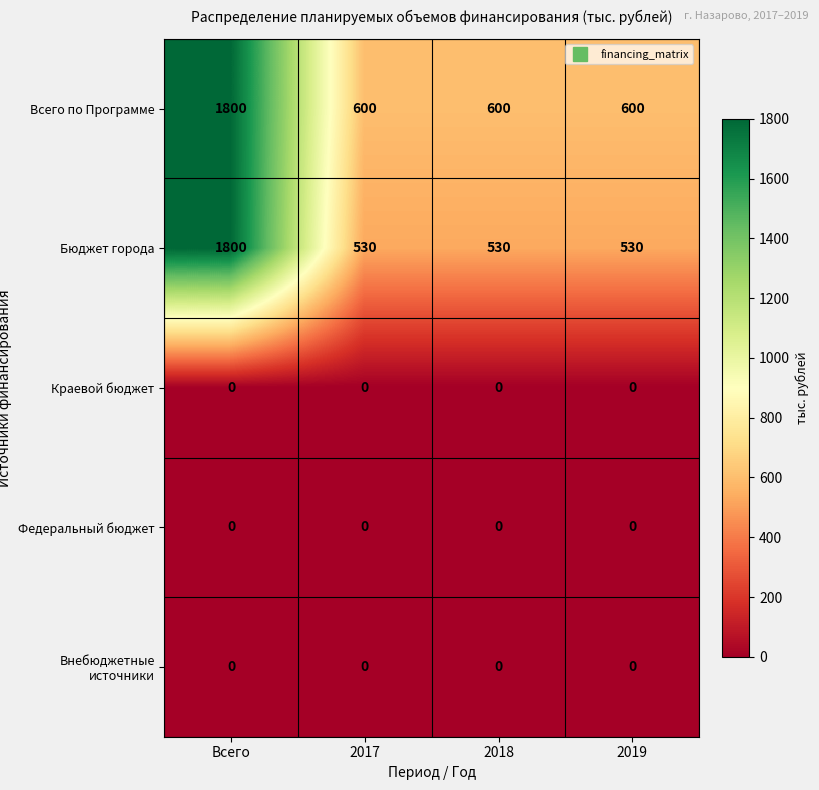

Reading left to right, what are all the values shown in this chart?

Всего по Программе: Всего=1800	2017=600	2018=600	2019=600
Бюджет города: Всего=1800	2017=530	2018=530	2019=530
Краевой бюджет: Всего=0	2017=0	2018=0	2019=0
Федеральный бюджет: Всего=0	2017=0	2018=0	2019=0
Внебюджетные источники: Всего=0	2017=0	2018=0	2019=0